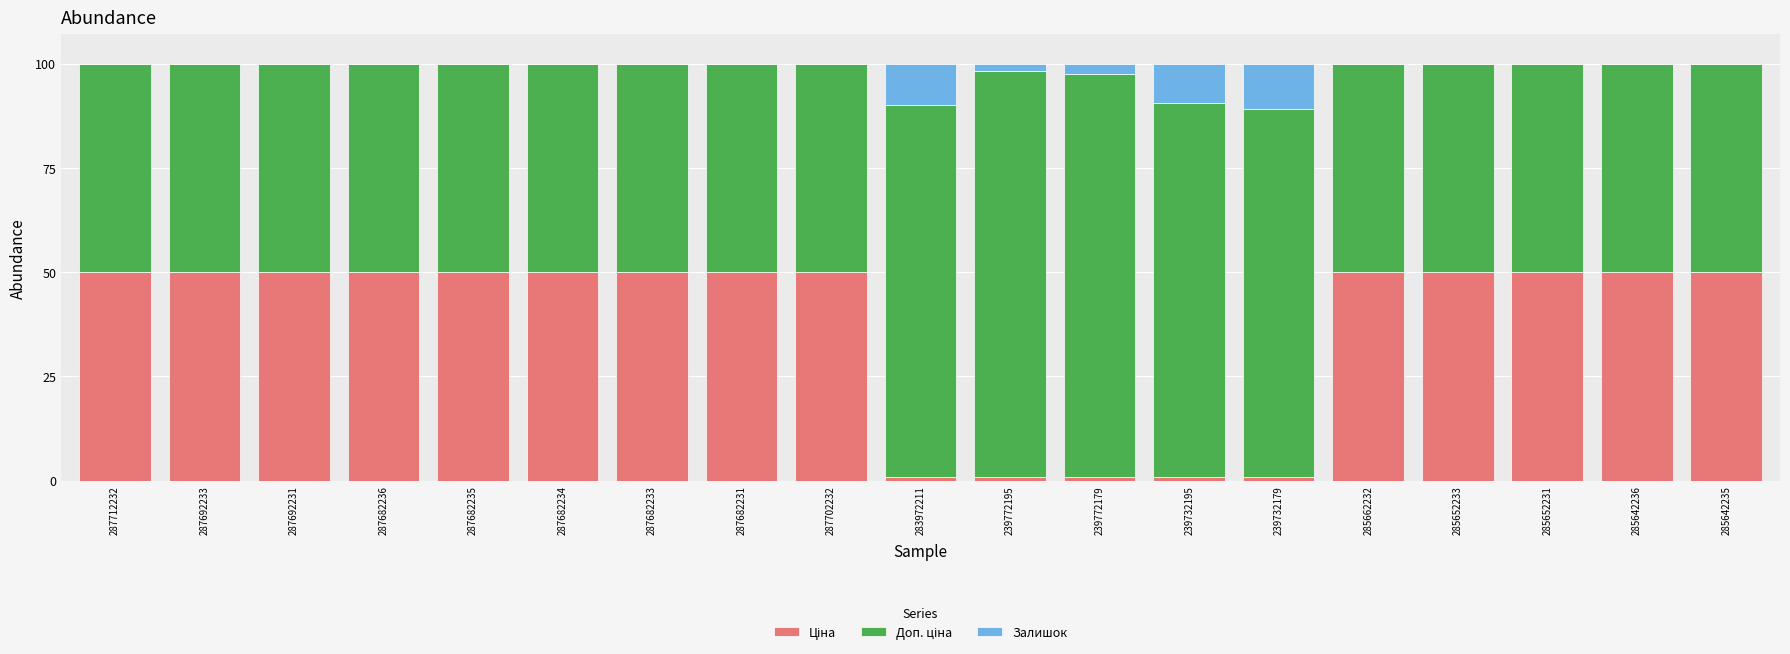

How many categories are shown in the chart?

19